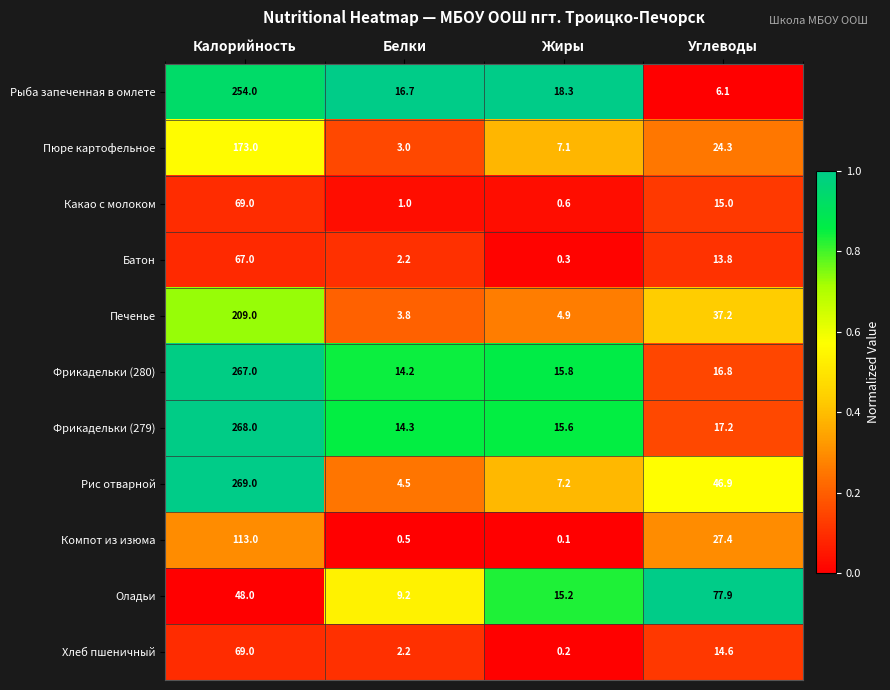

Rank the categories by Оладьи value from highest to lowest.

Углеводы, Калорийность, Жиры, Белки